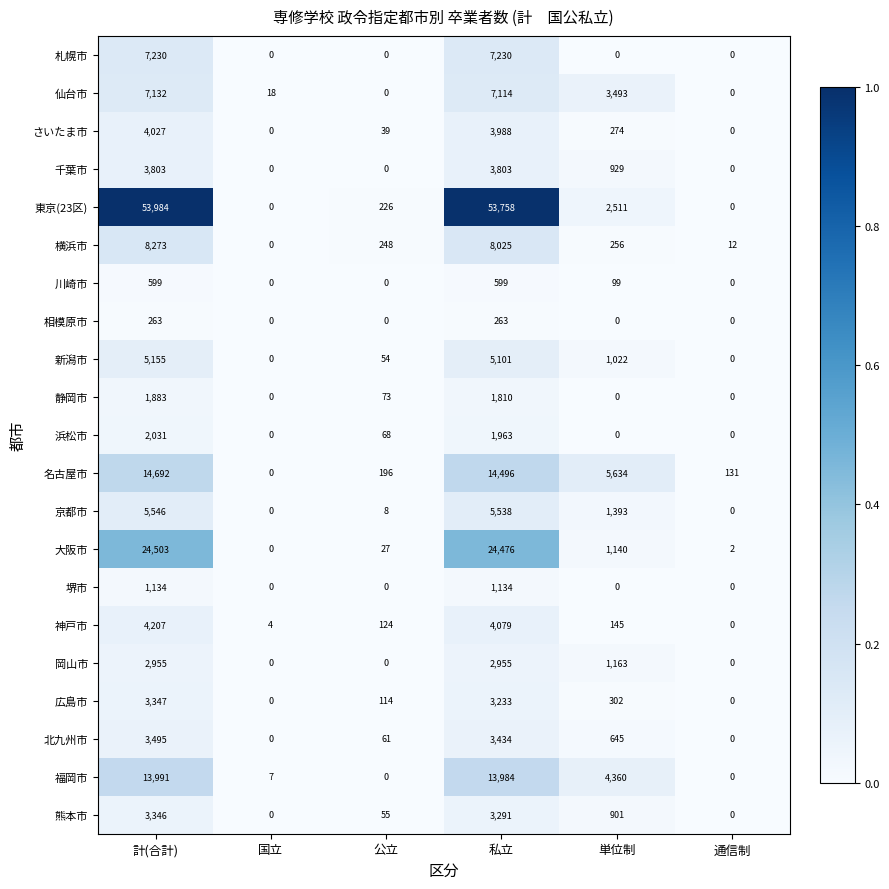

The value of さいたま市 at 単位制 is 89. True or false?

False